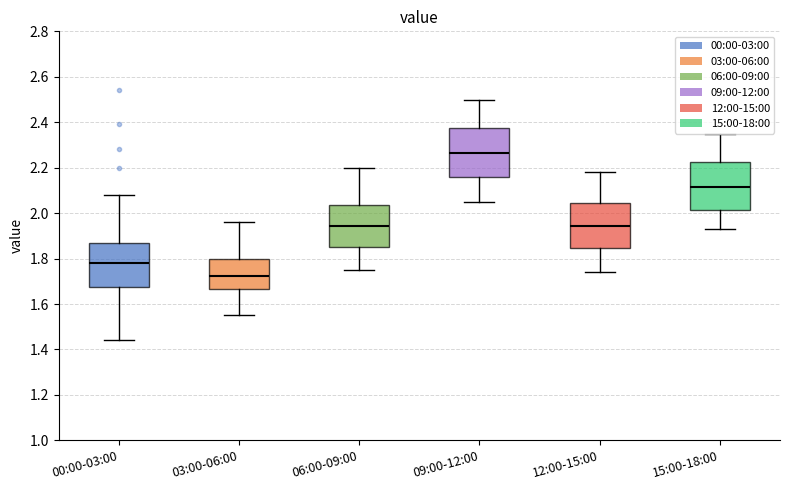

Reading left to right, transcribe this box plot: for each box, give where its median line is, the range the box spans, and where its two whiskers end, as read against the y-axis. The values are not printed on the chart, so give them approximately, as read against the axis.

00:00-03:00: median 1.78, box 1.68 to 1.86, whiskers 1.44 to 2.08
03:00-06:00: median 1.72, box 1.66 to 1.80, whiskers 1.56 to 1.96
06:00-09:00: median 1.94, box 1.86 to 2.04, whiskers 1.76 to 2.20
09:00-12:00: median 2.26, box 2.16 to 2.38, whiskers 2.06 to 2.50
12:00-15:00: median 1.94, box 1.84 to 2.04, whiskers 1.74 to 2.18
15:00-18:00: median 2.12, box 2.02 to 2.22, whiskers 1.94 to 2.36